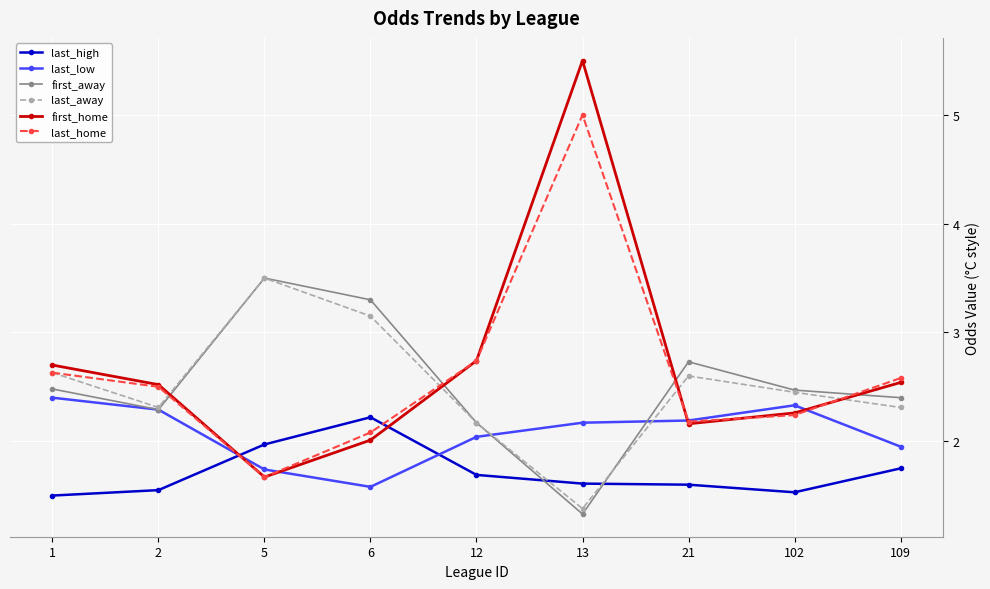

At how many categories does at least one series exceed 2?

9